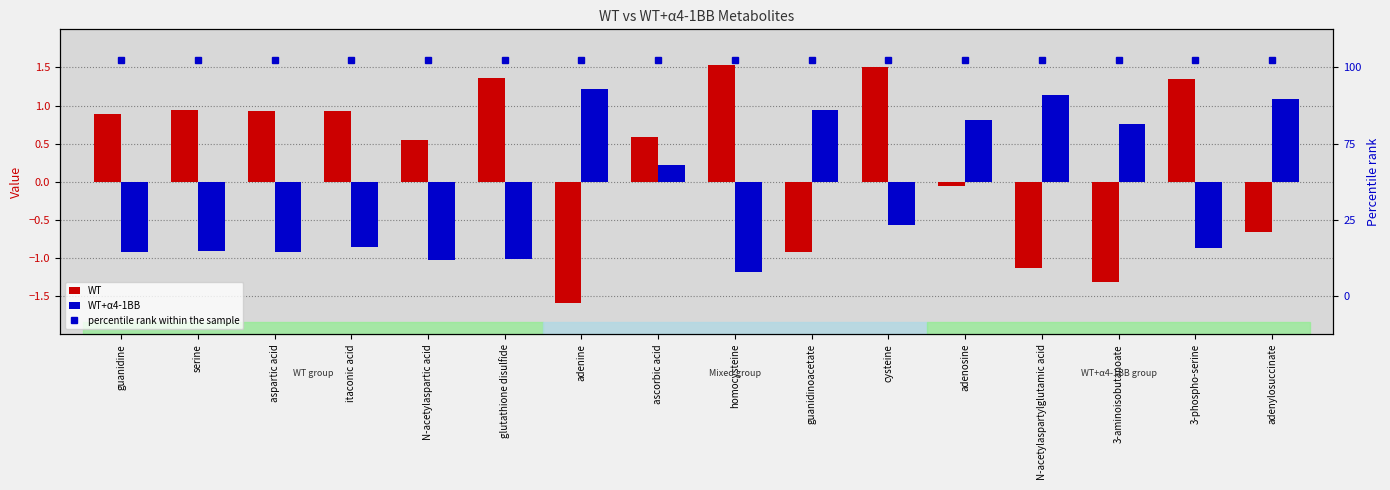

At which label does percentile rank within the sample reach its minimum?

guanidine